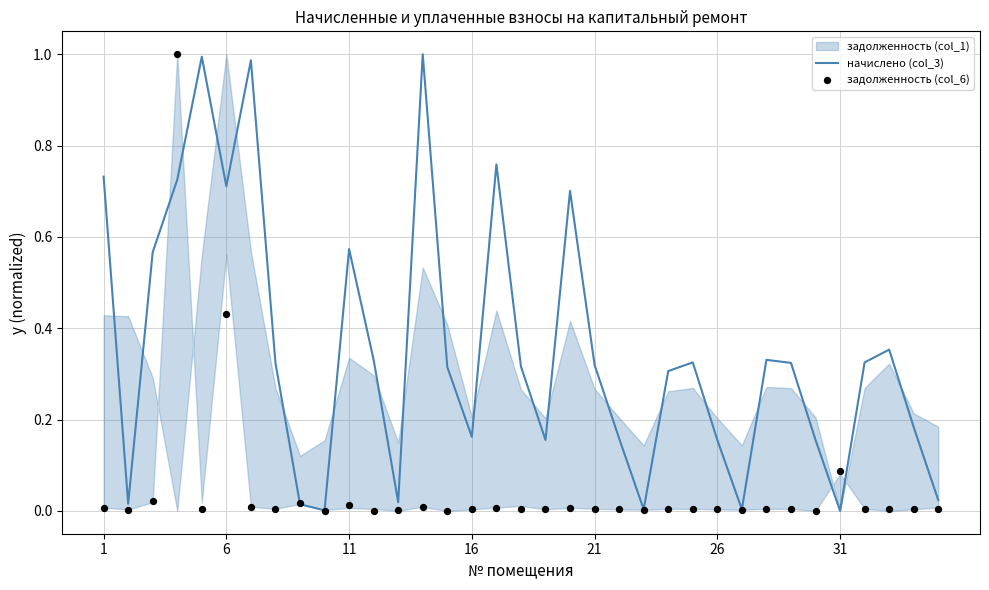

True or false: начислено (col_3) has a value of 0.0 at 31.

True